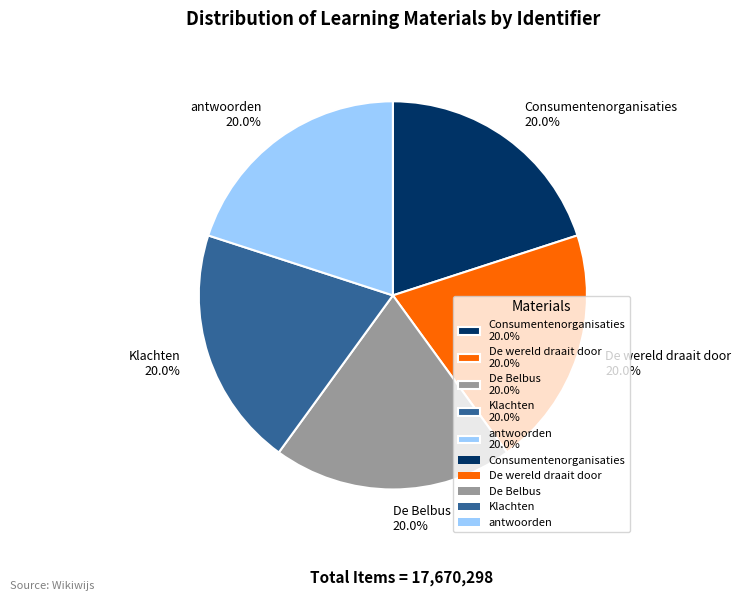

What percentage is the Consumentenorganisaties slice, to the nearest percent?

20%